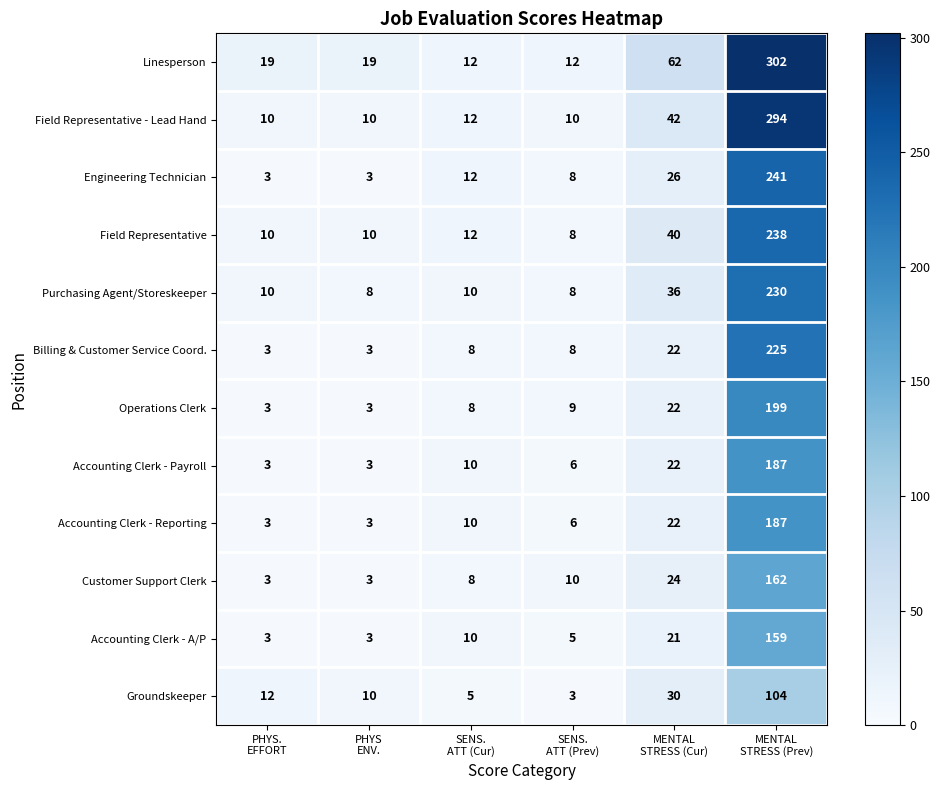

Which series has the largest range (max minus min)?

Linesperson